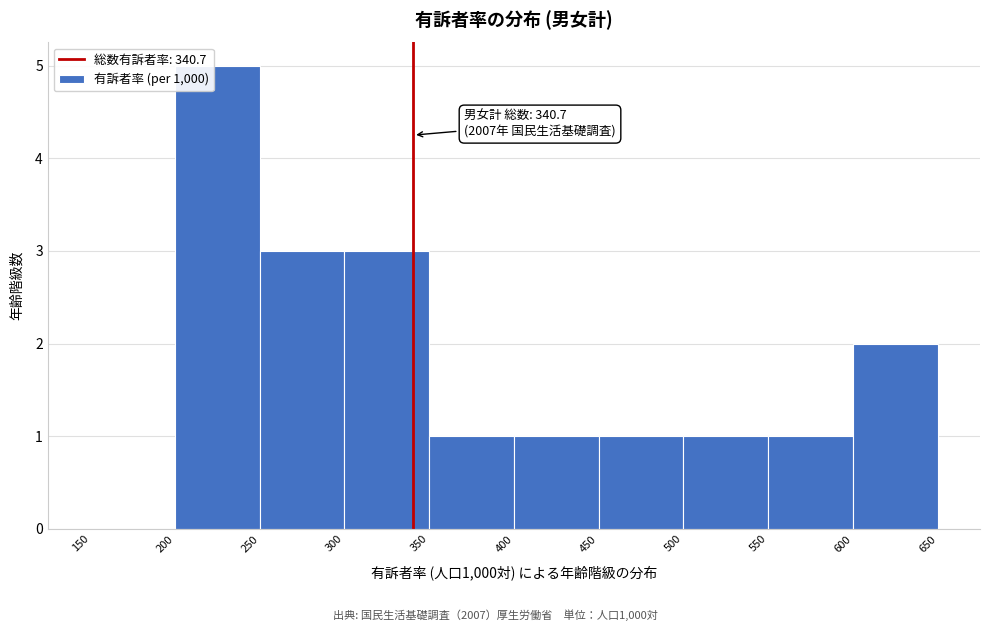

Which range on the x-axis has the tallest bar?

200 to 250